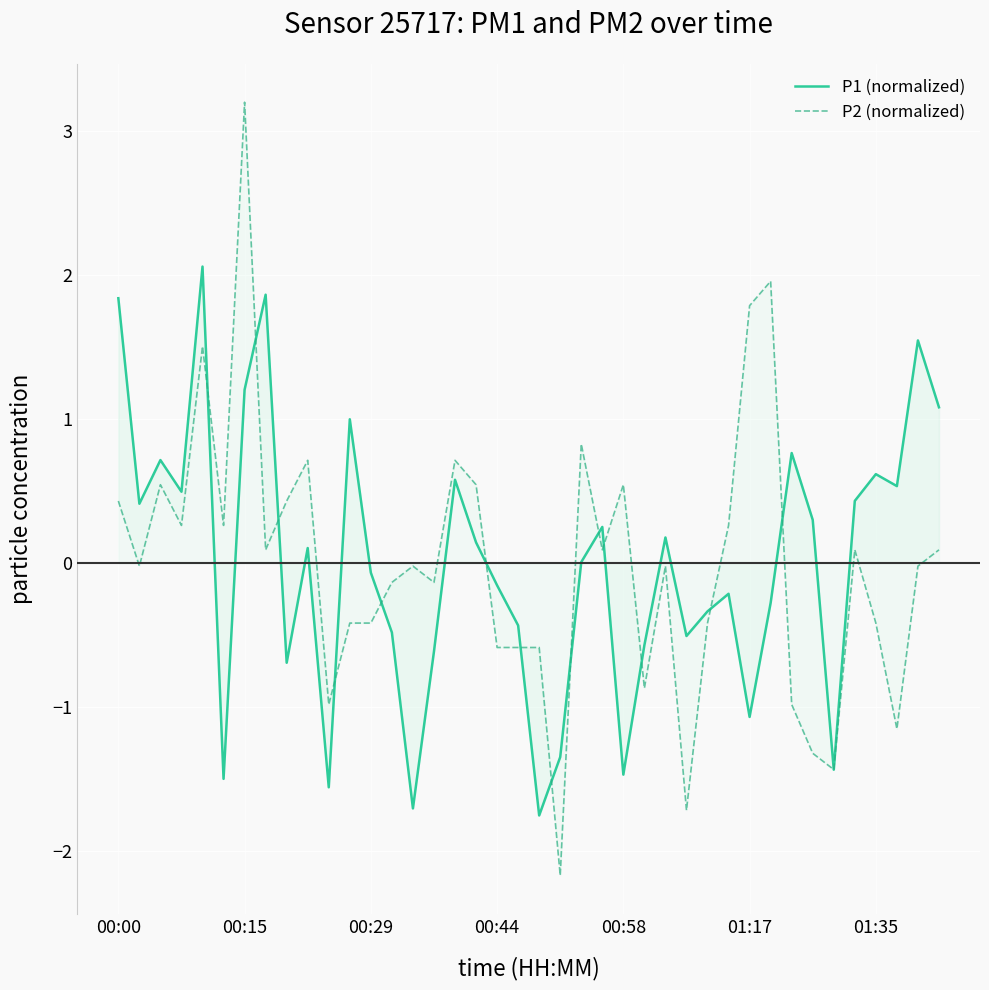

How many interior local peaks does the P1 (normalized) series have?

12